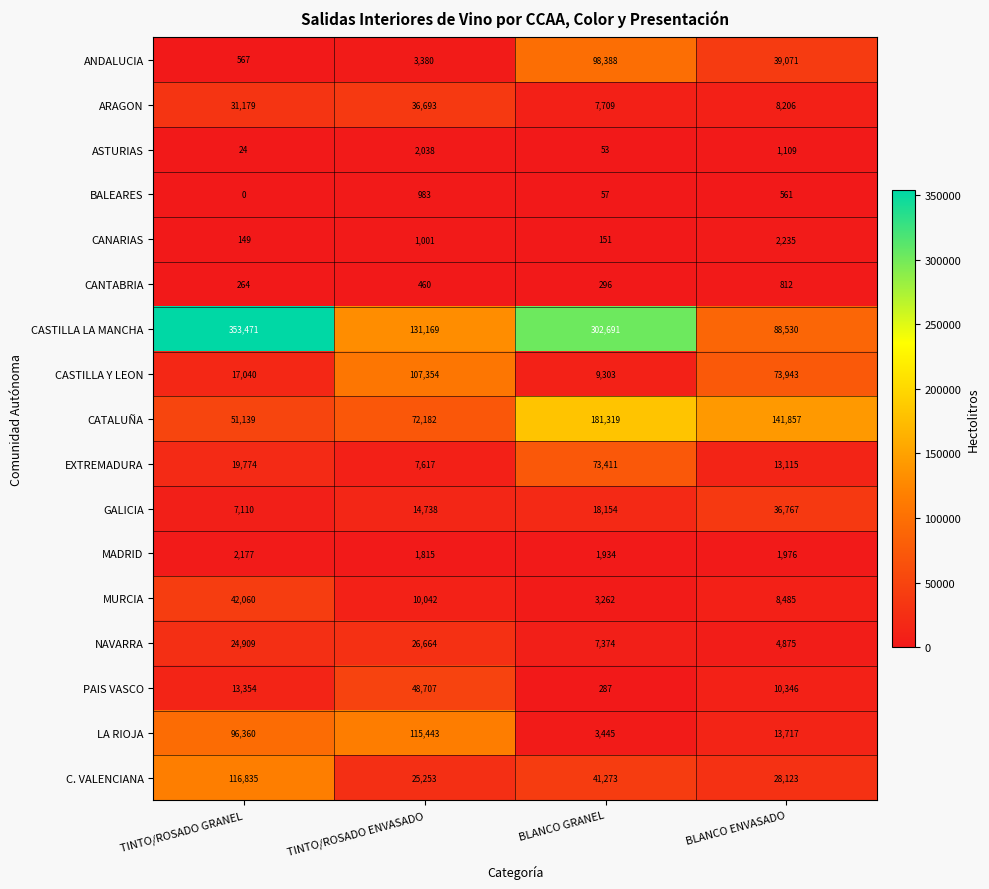

What is the total value across all series at BLANCO GRANEL?

749107